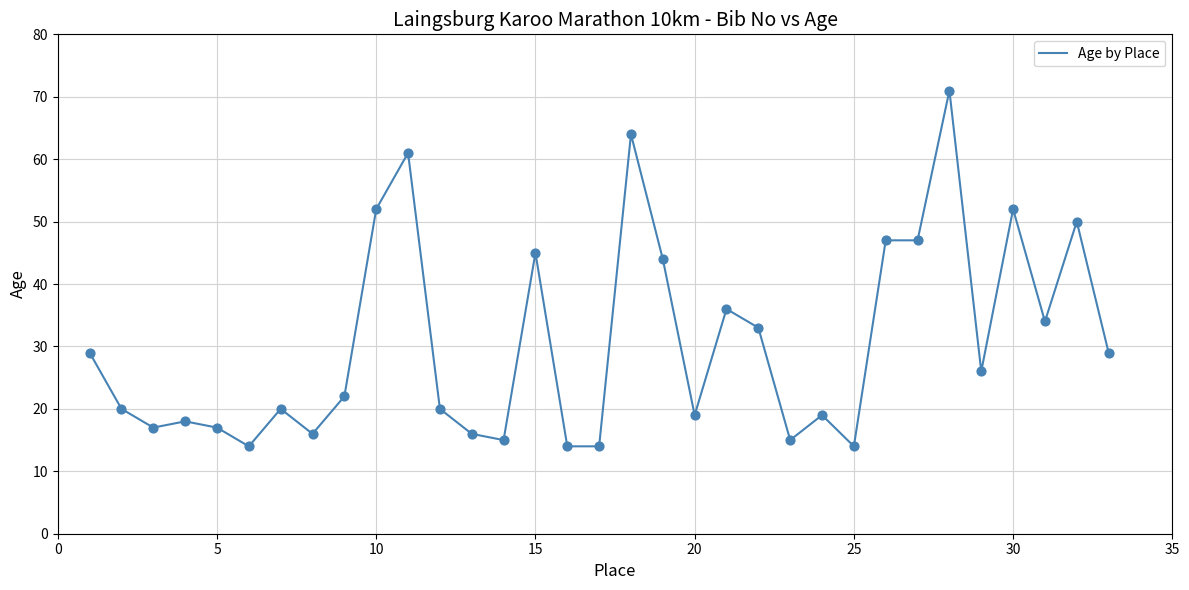

What is the greatest value displayed?

71